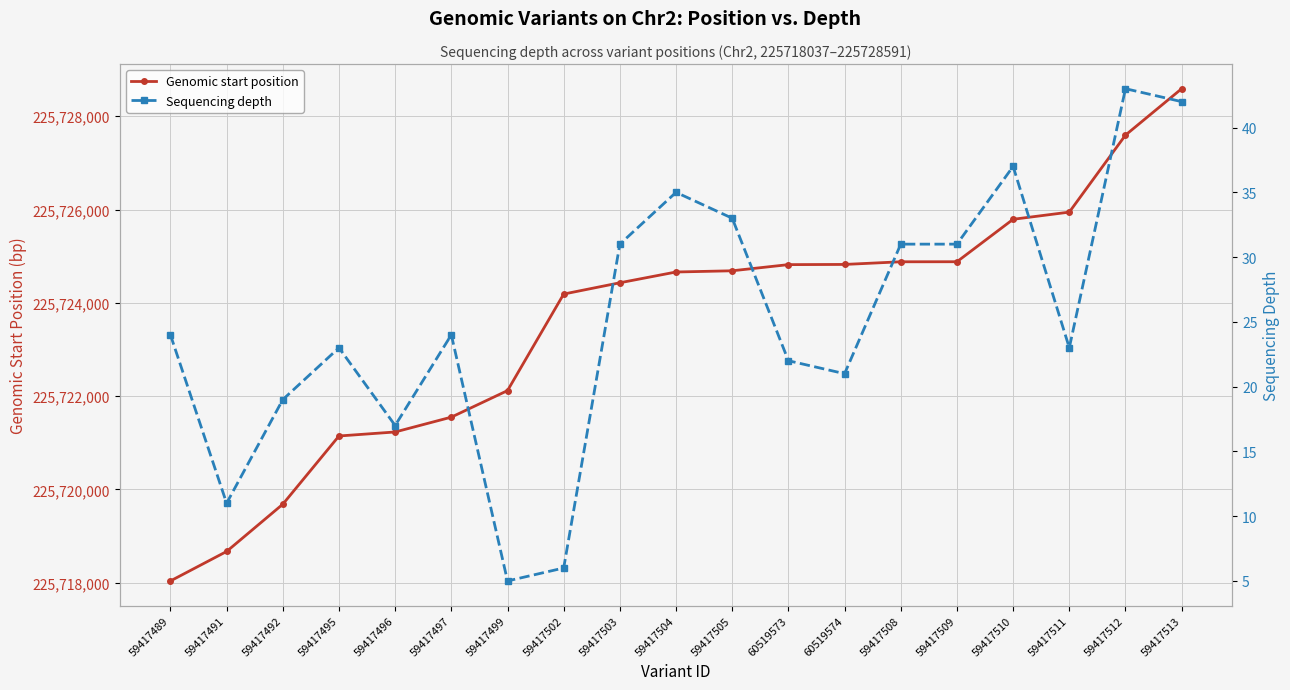

Reading left to right, transcribe all the data shown in this chart.

Genomic start position: 59417489=225718037	59417491=225718669	59417492=225719682	59417495=225721145	59417496=225721231	59417497=225721549	59417499=225722118	59417502=225724188	59417503=225724430	59417504=225724661	59417505=225724687	60519573=225724819	60519574=225724823	59417508=225724880	59417509=225724881	59417510=225725791	59417511=225725945	59417512=225727596	59417513=225728591
Sequencing depth: 59417489=24	59417491=11	59417492=19	59417495=23	59417496=17	59417497=24	59417499=5	59417502=6	59417503=31	59417504=35	59417505=33	60519573=22	60519574=21	59417508=31	59417509=31	59417510=37	59417511=23	59417512=43	59417513=42